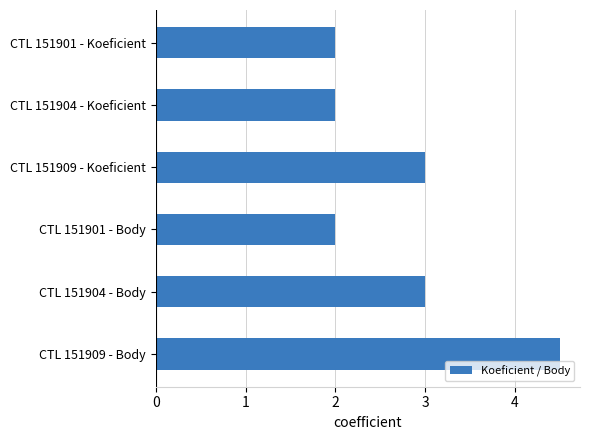

What is the average value?

2.8